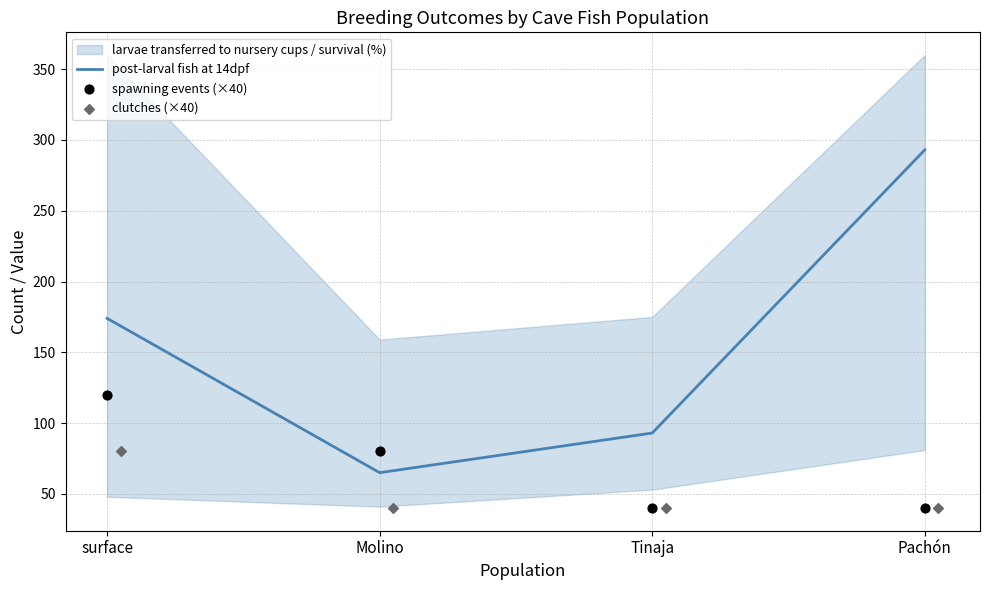

Which series has the widest spread of Y values?

post-larval fish at 14dpf